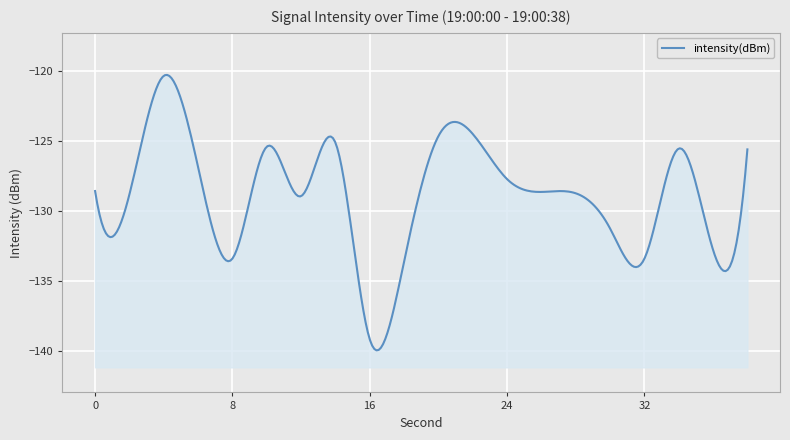

What is the greatest value displayed?

-120.3